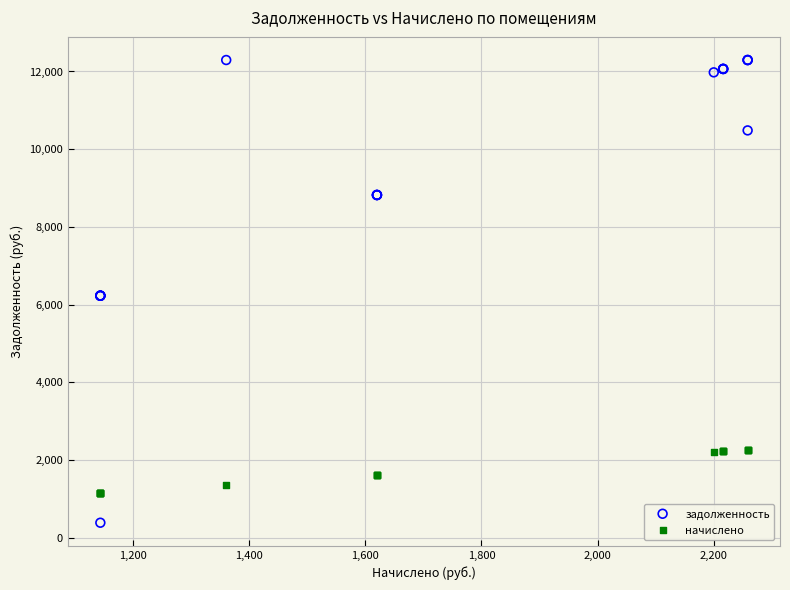

Which series has the widest spread of Y values?

задолженность